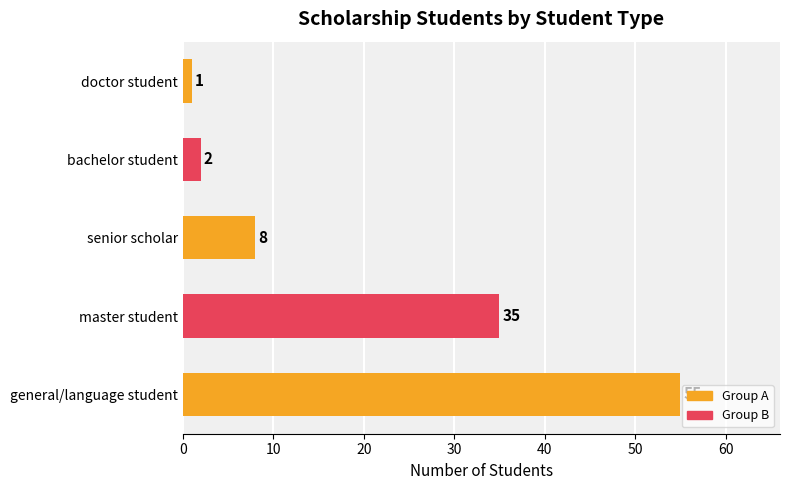

What is the change in value from general/language student to master student?

-20